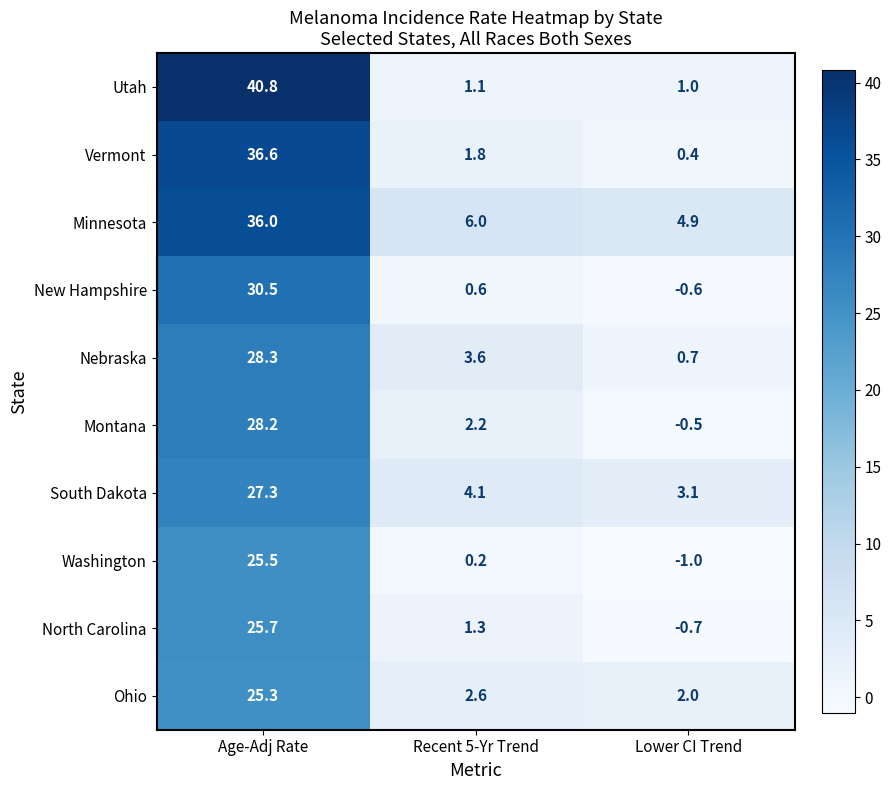

What is the approximate value of New Hampshire at Age-Adj Rate?

30.5